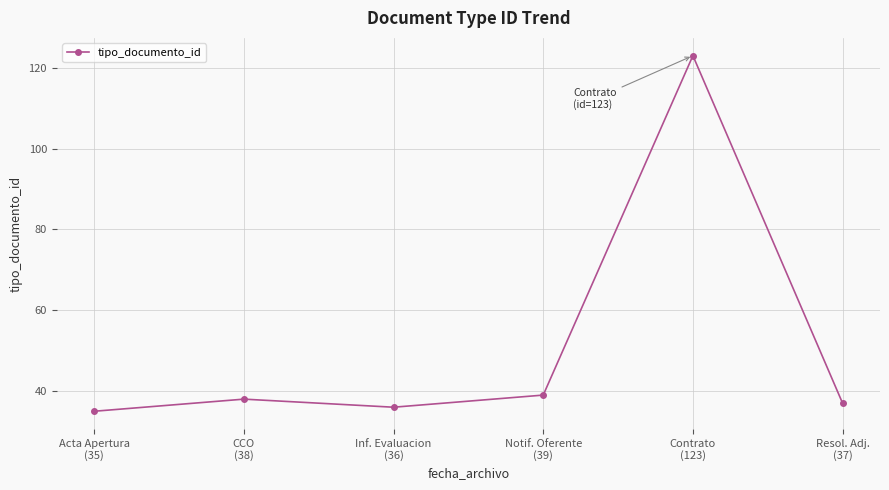

Reading left to right, what are all the values shown in this chart?

35	38	36	39	123	37